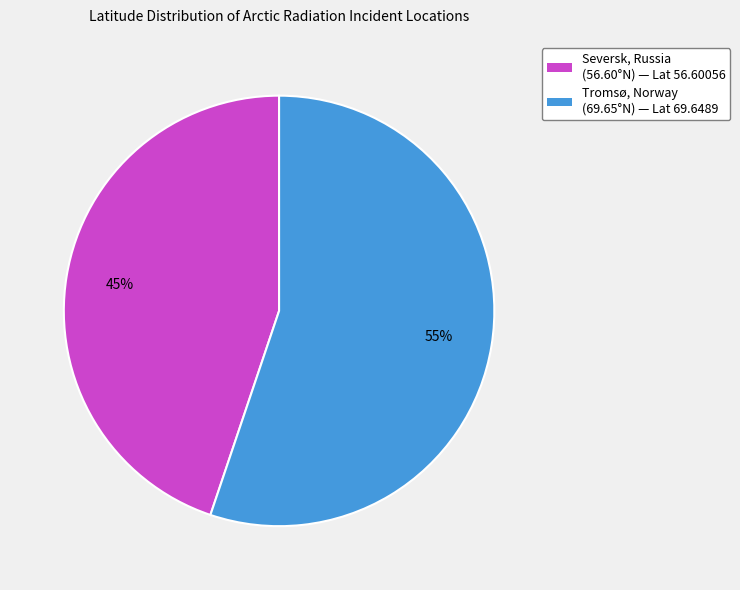

To the nearest percent, what is the difference between the largest and smallest slice percentages?

10%